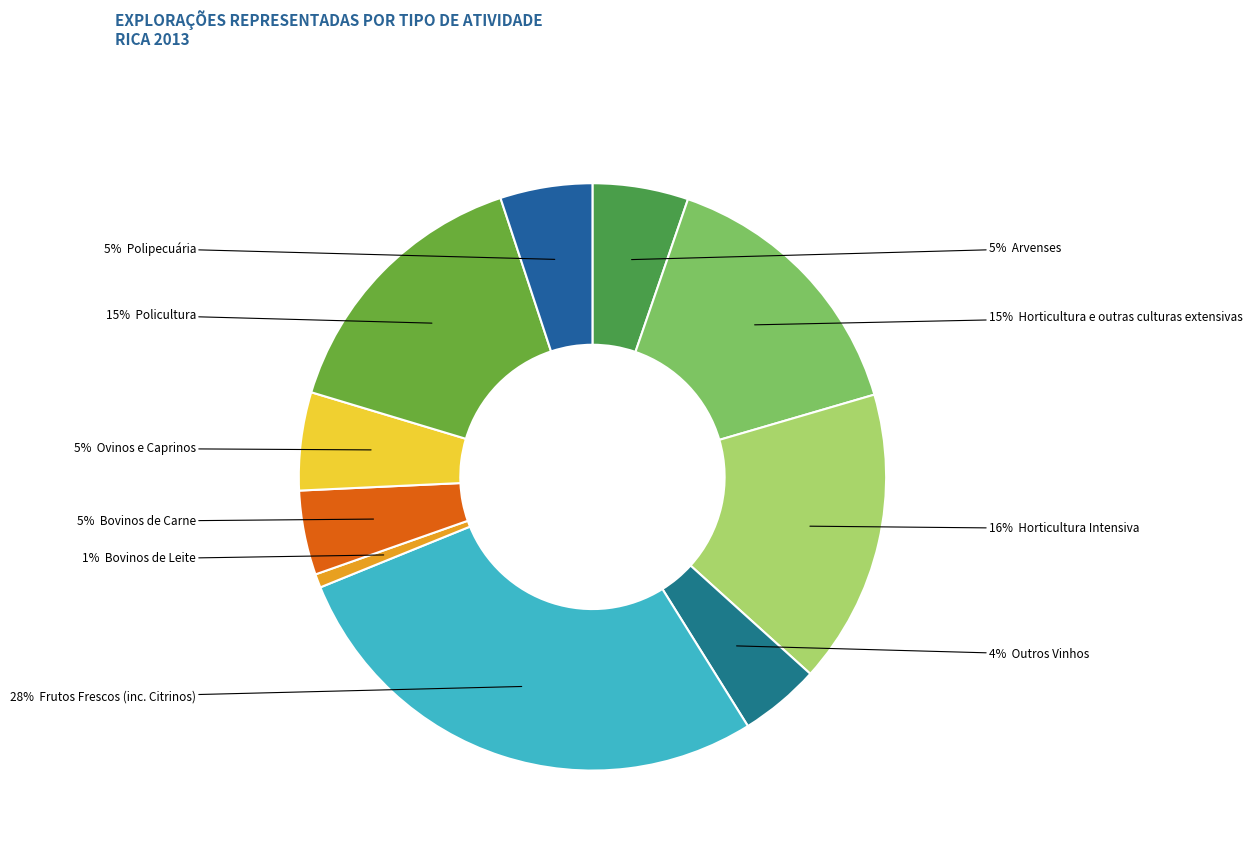

How many slices are in this pie chart?

10